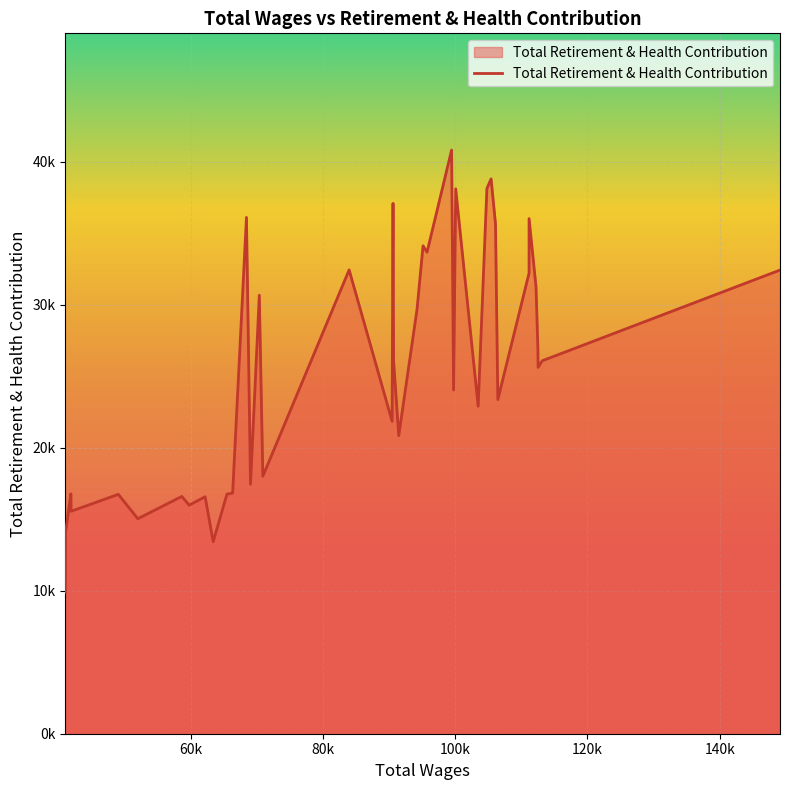

What is the sum of all values?

1030057